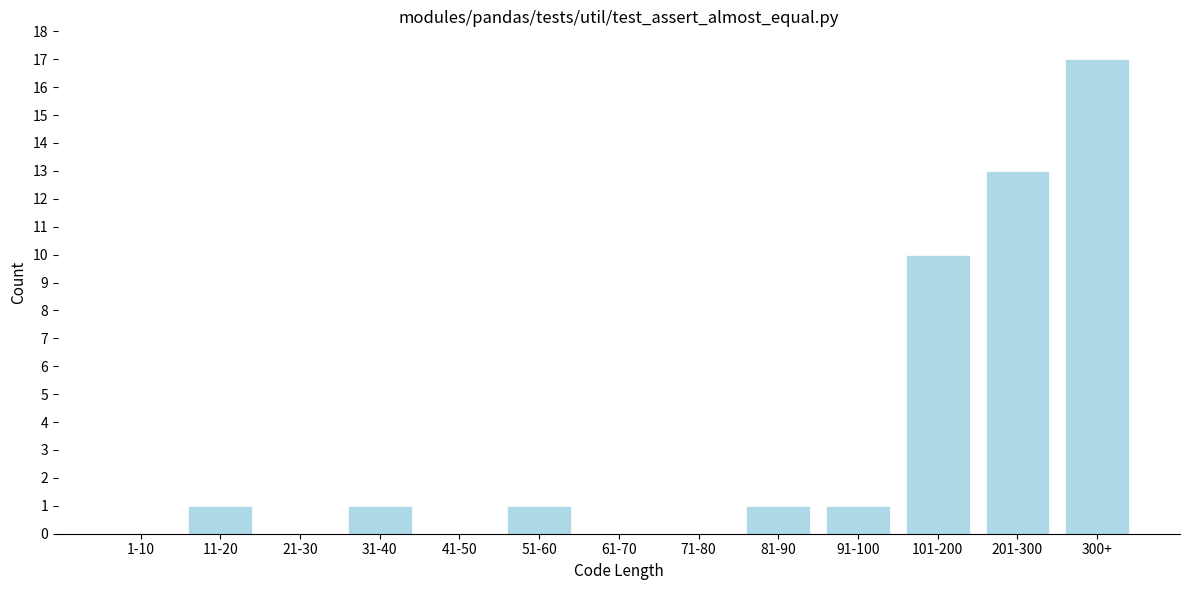

Reading left to right, what are all the values shown in this chart?

1-10=0	11-20=1	21-30=0	31-40=1	41-50=0	51-60=1	61-70=0	71-80=0	81-90=1	91-100=1	101-200=10	201-300=13	300+=17